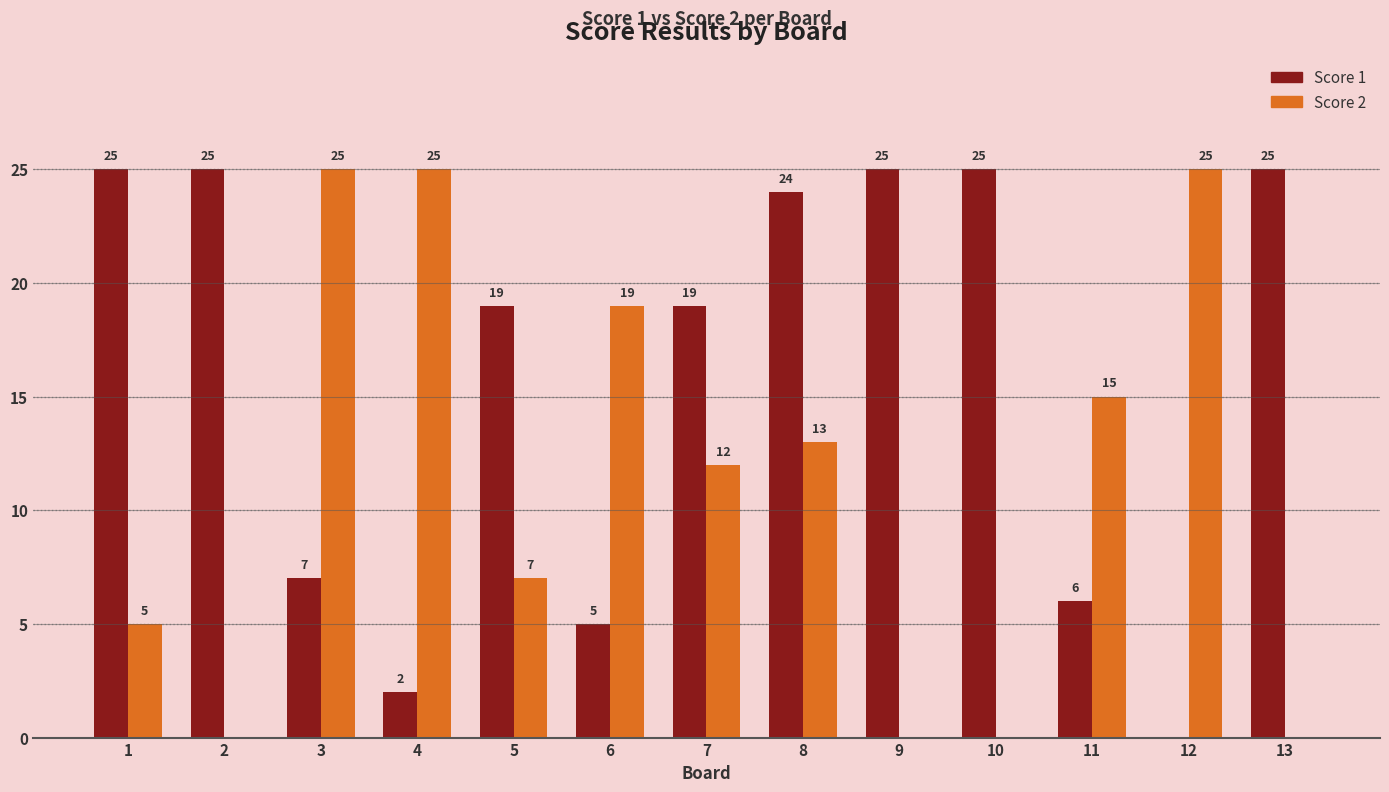

Is the value of Score 2 at 13 greater than the value of Score 1 at 2?

No